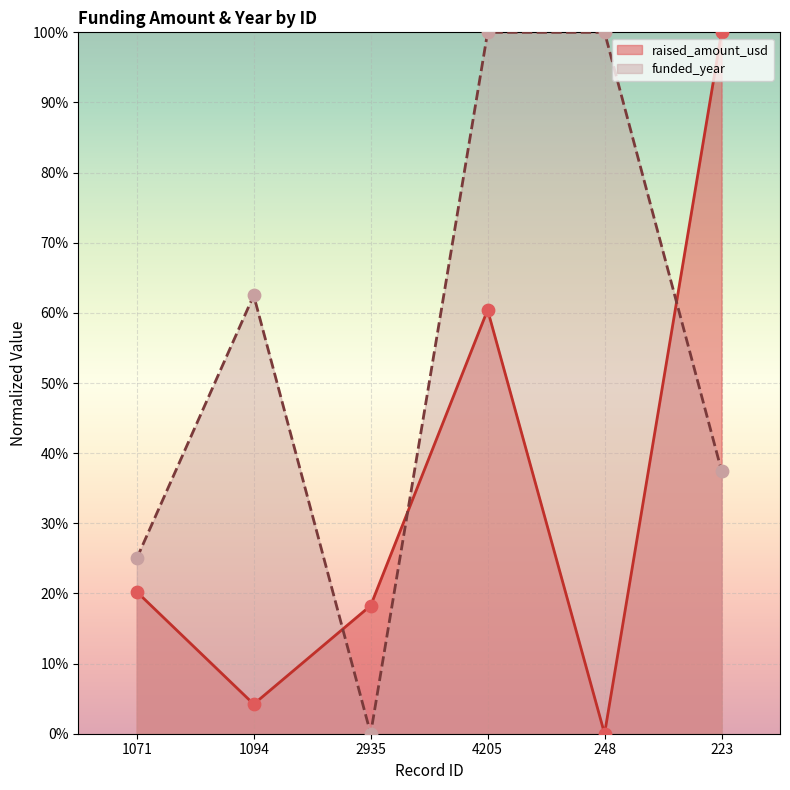

Which series has the largest total across all categories?

funded_year